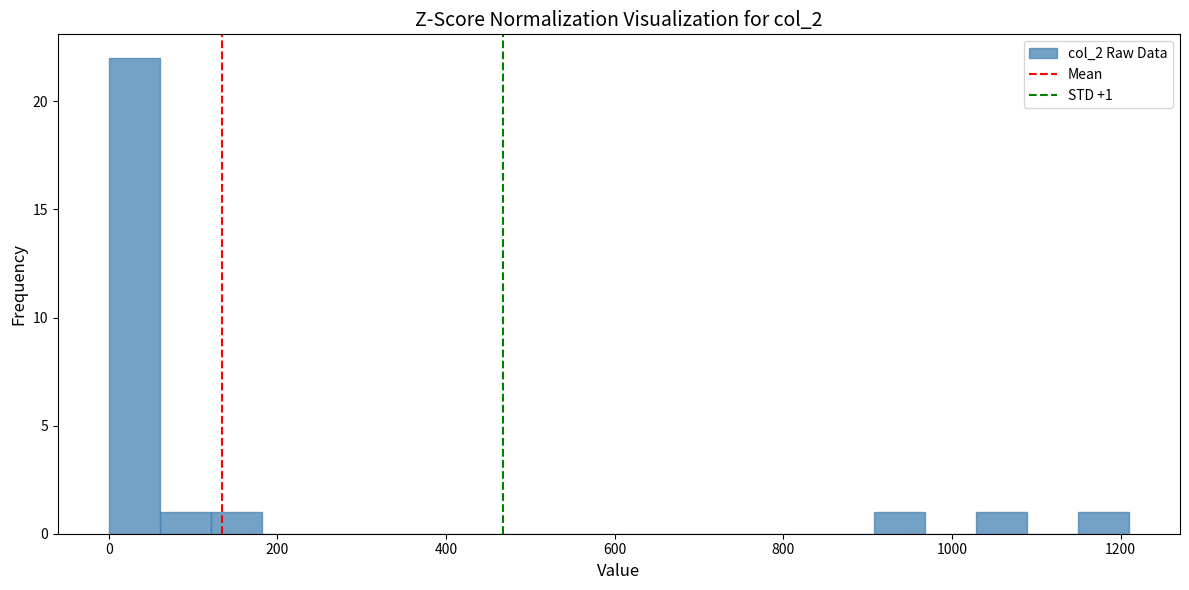

Around what value on the x-axis is the tallest bar? Give the approximate position of its centre, as read against the axis.

40